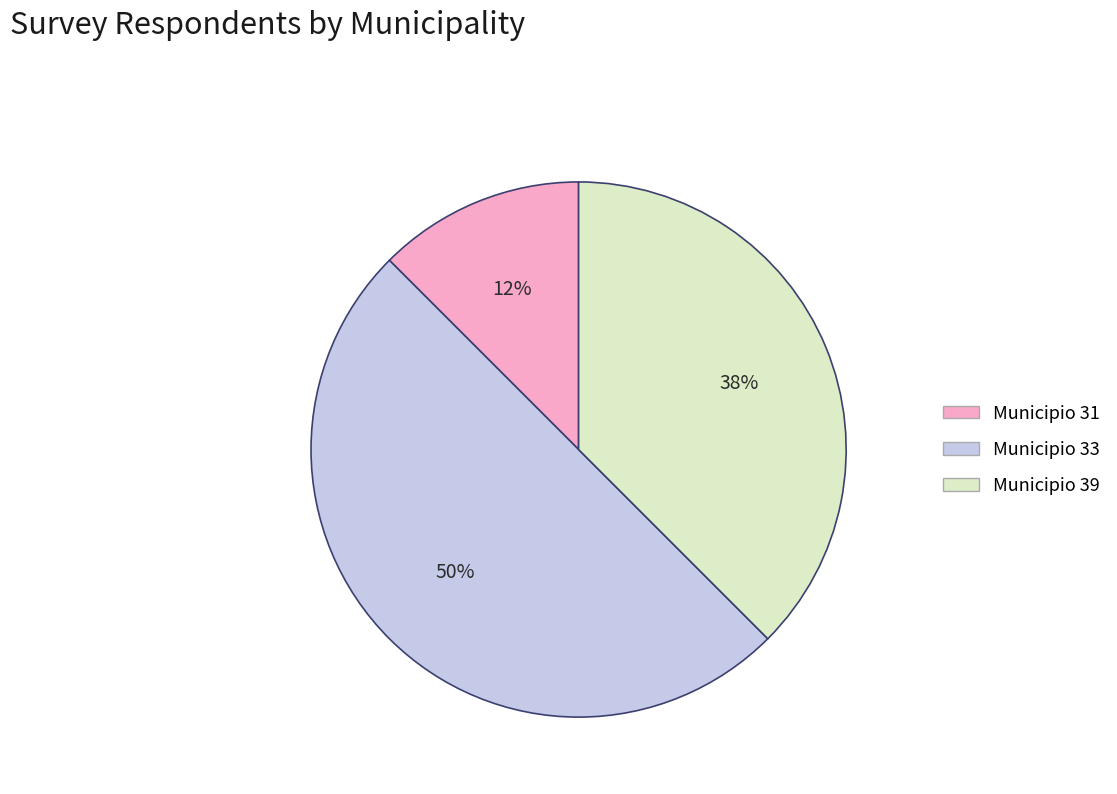

Which category has the biggest portion of the pie?

Municipio 33